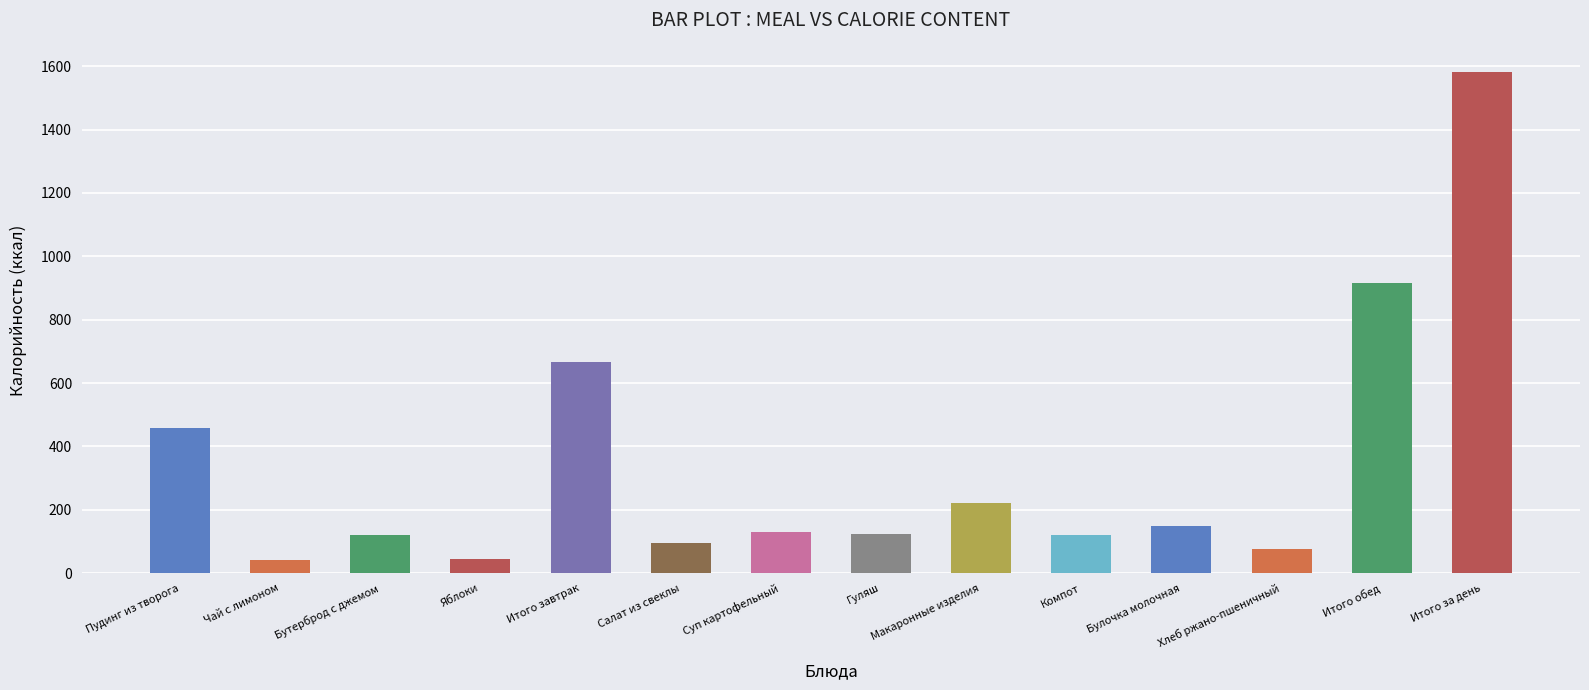

How many series are shown in this chart?

1